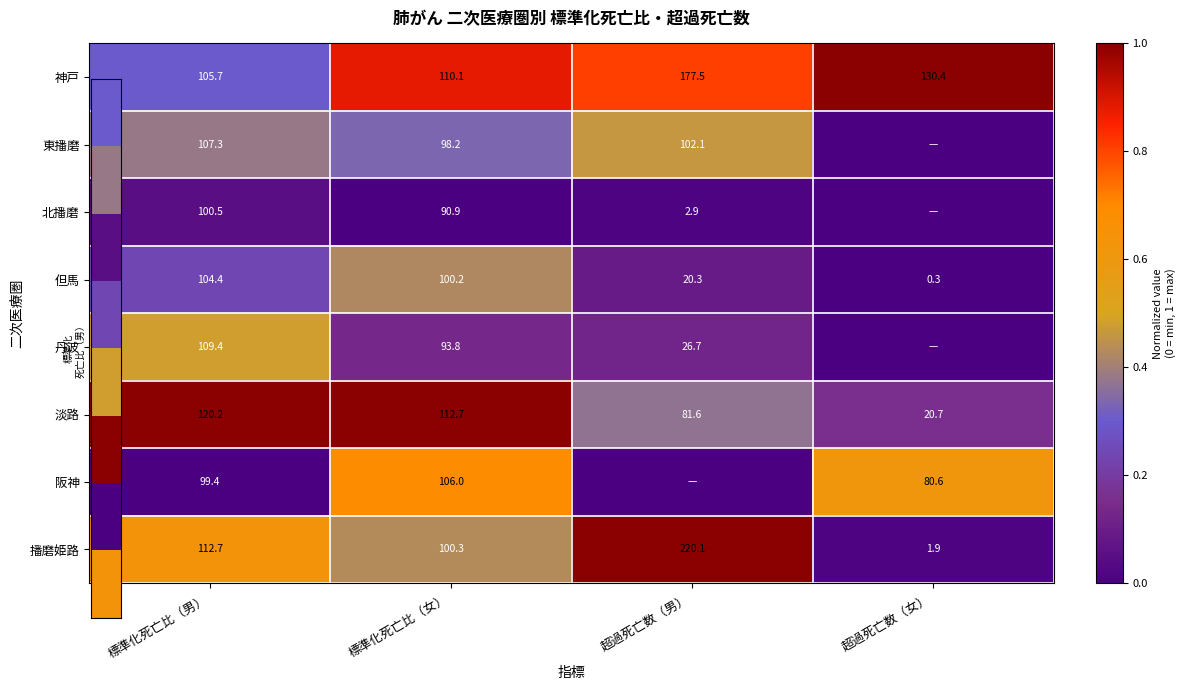

The 北播磨 series shows 0.0 at 標準化死亡比（男）. True or false?

False